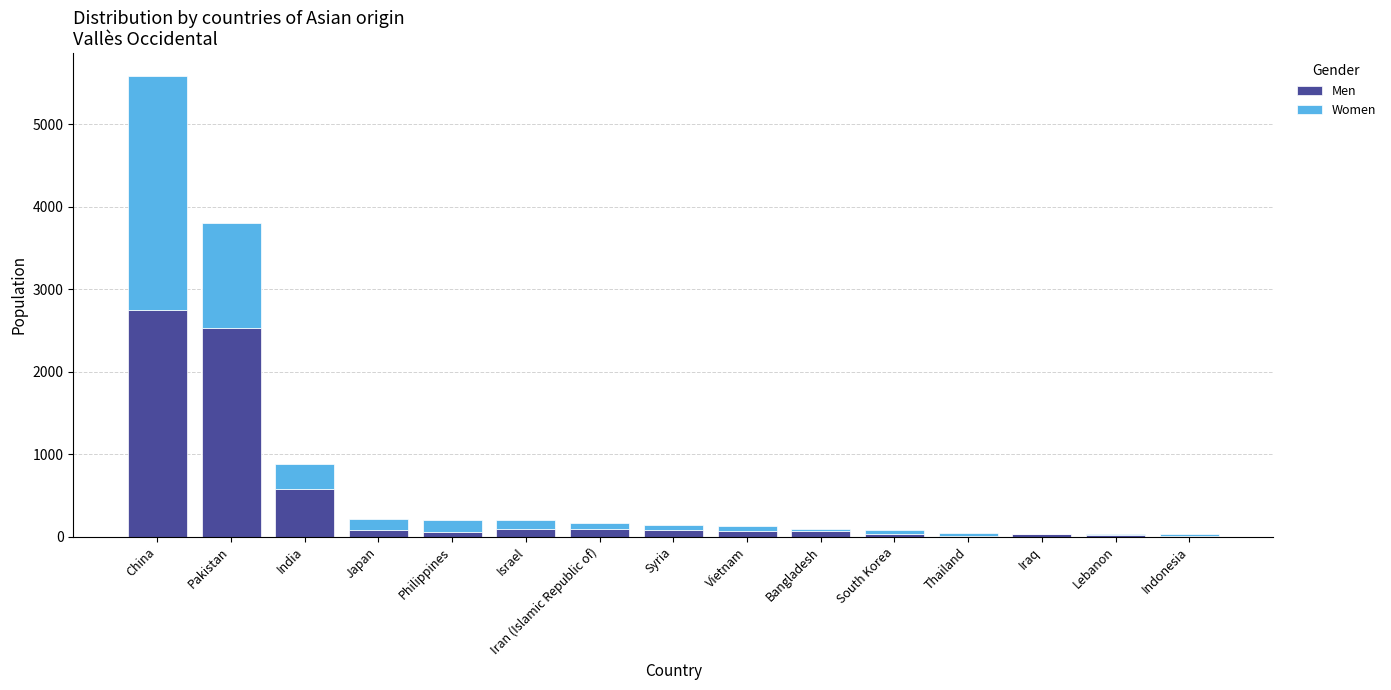

The Men series shows 1236 at Pakistan. True or false?

False